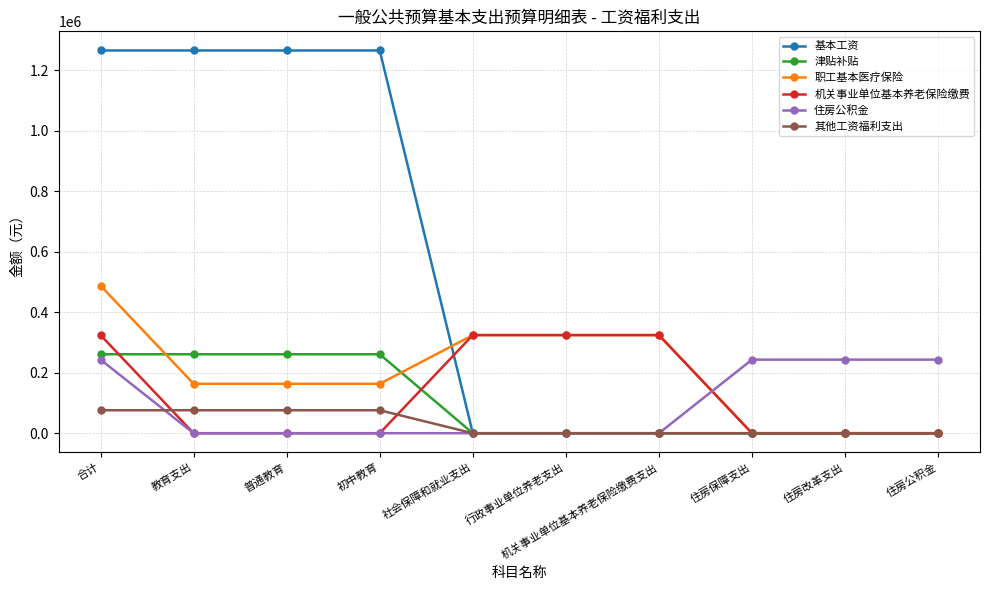

Reading left to right, what are all the values shown in this chart?

基本工资: 1265640.0	1265640.0	1265640.0	1265640.0	0.0	0.0	0.0	0.0	0.0	0.0
津贴补贴: 261120.0	261120.0	261120.0	261120.0	0.0	0.0	0.0	0.0	0.0	0.0
职工基本医疗保险: 487904.4	163460.9	163460.9	163460.9	324443.5	324443.5	324443.5	0.0	0.0	0.0
机关事业单位基本养老保险缴费: 324443.5	0.0	0.0	0.0	324443.5	324443.5	324443.5	0.0	0.0	0.0
住房公积金: 243332.6	0.0	0.0	0.0	0.0	0.0	0.0	243332.6	243332.6	243332.6
其他工资福利支出: 75938.4	75938.4	75938.4	75938.4	0.0	0.0	0.0	0.0	0.0	0.0